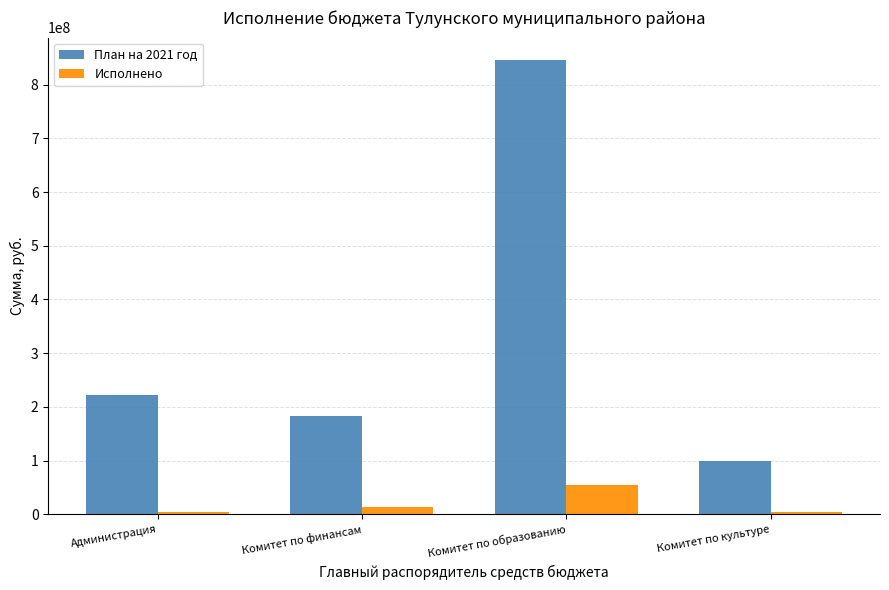

What is the total value across all series at Администрация?

225976120.4